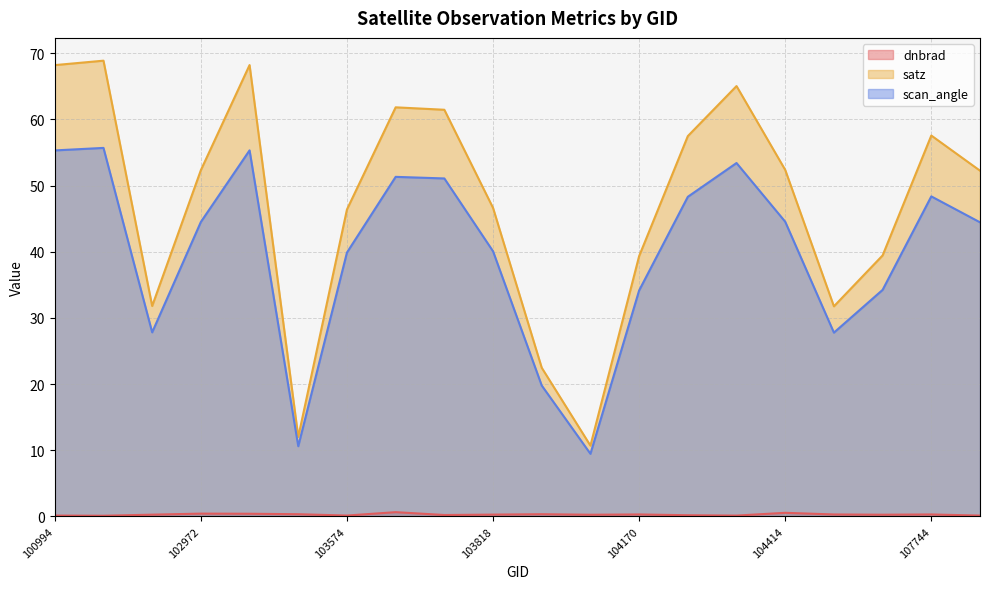

How many series are shown in this chart?

3